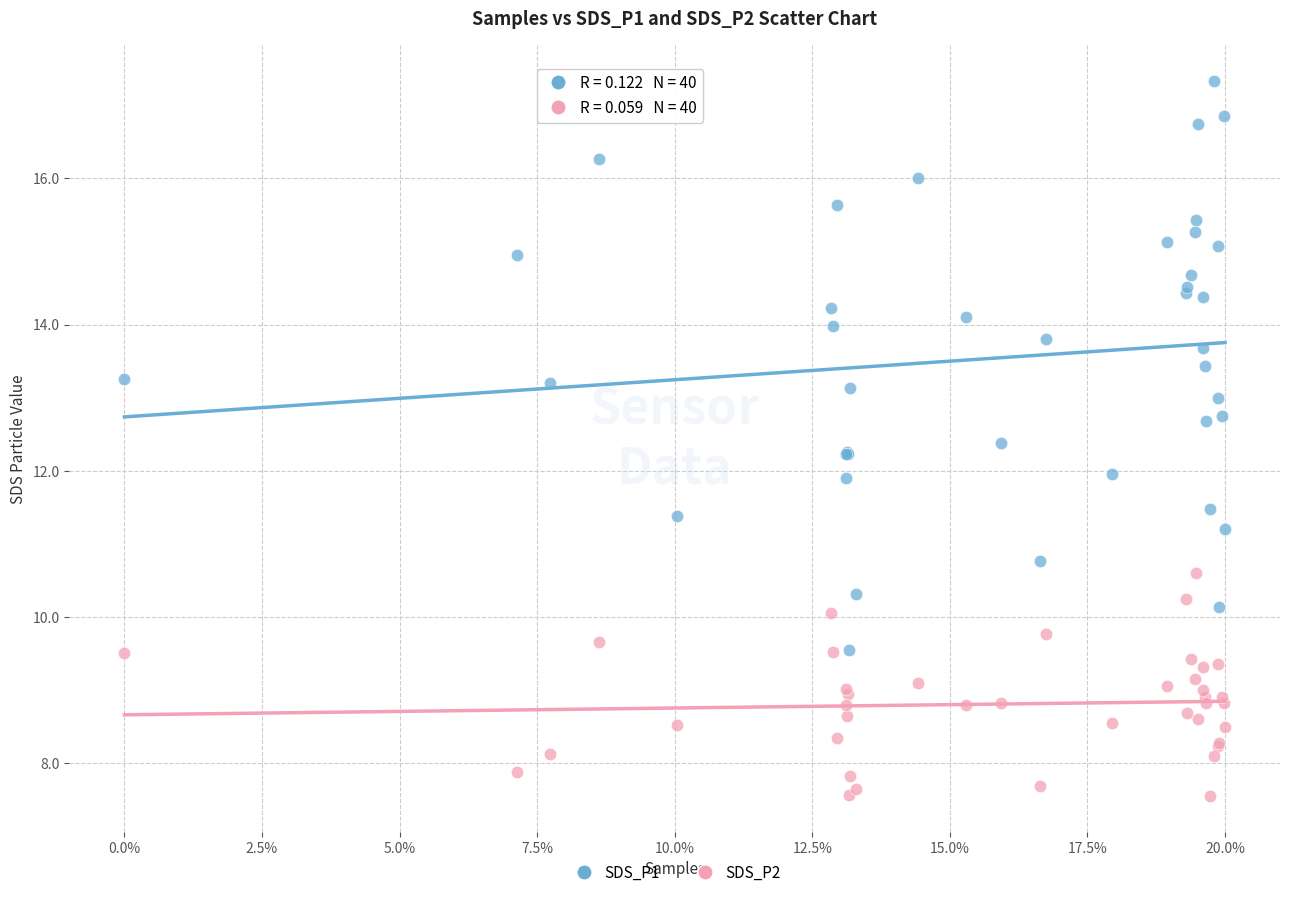

Which series contains the highest Y value?

SDS_P1